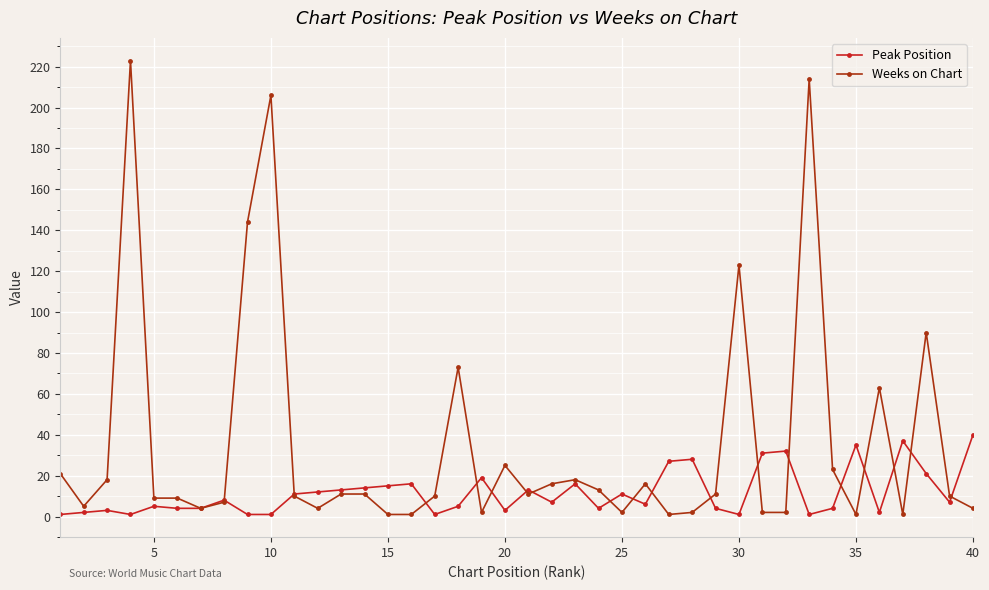

Reading left to right, extract all data points from this chart.

Peak Position: 1	2	3	1	5	4	4	8	1	1	11	12	13	14	15	16	1	5	19	3	13	7	16	4	11	6	27	28	4	1	31	32	1	4	35	2	37	21	7	40
Weeks on Chart: 21	5	18	223	9	9	4	7	144	206	10	4	11	11	1	1	10	73	2	25	11	16	18	13	2	16	1	2	11	123	2	2	214	23	1	63	1	90	10	4